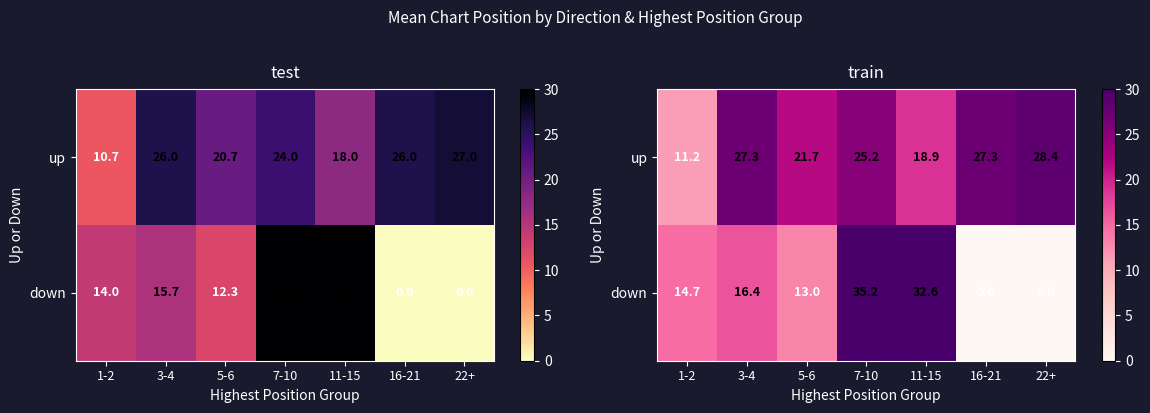

How many positive values does the down series have?

5